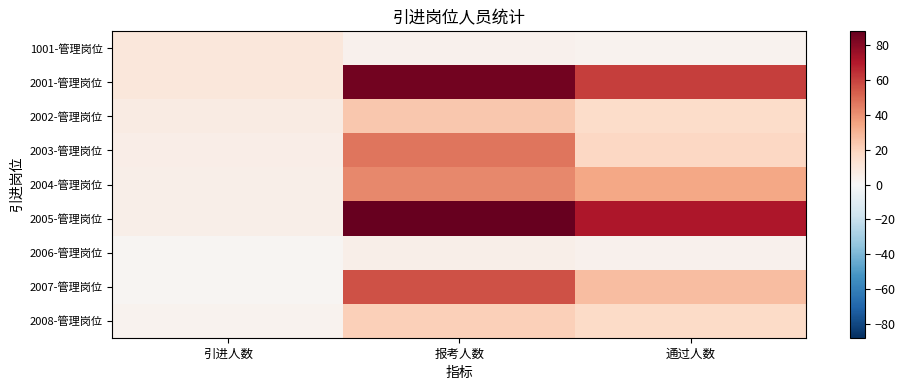

Count the number of categories in the chart.

3